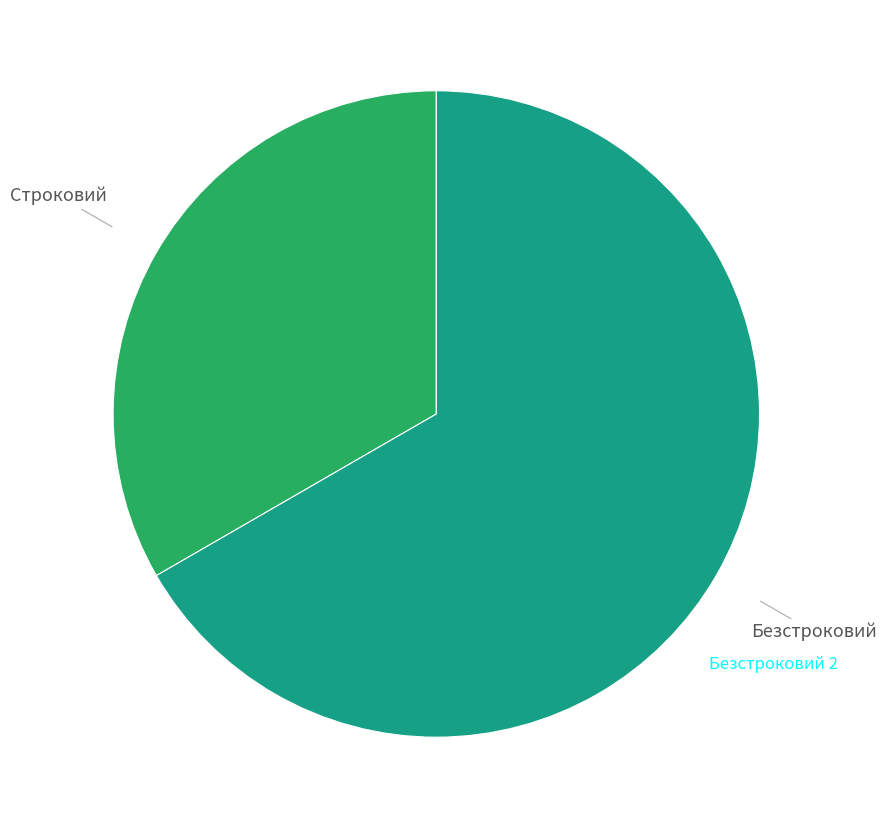

Does any single category account for the majority?

Yes